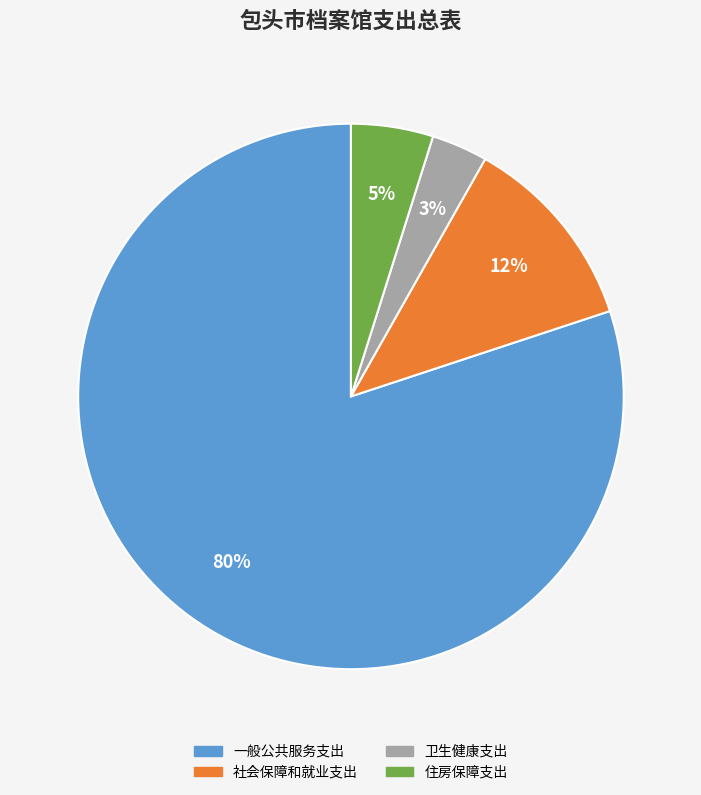

Between 住房保障支出 and 社会保障和就业支出, which is larger?

社会保障和就业支出